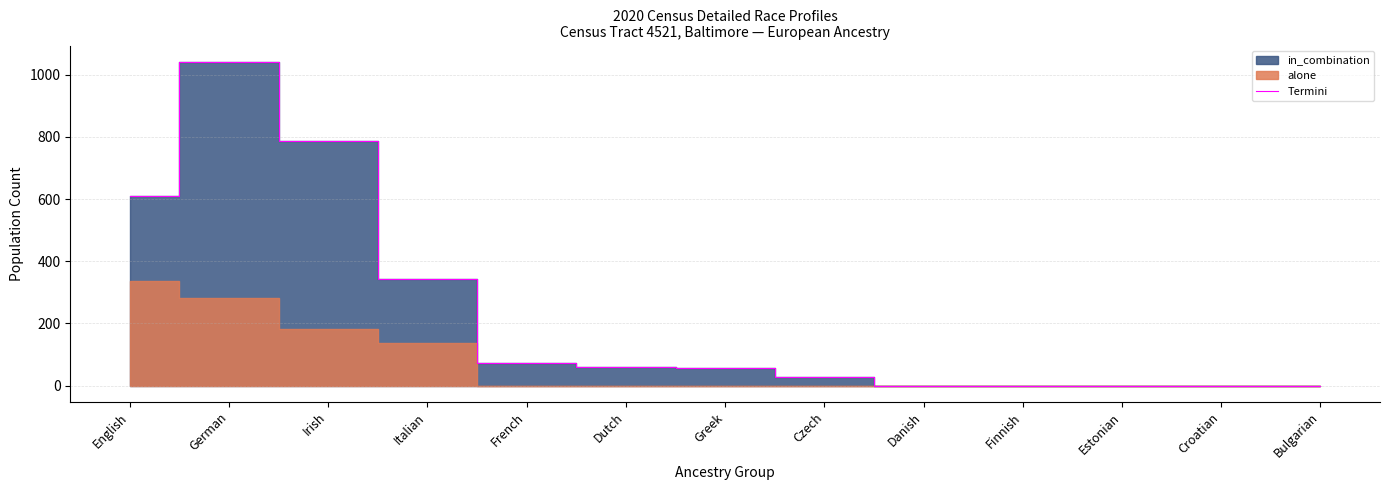

What is the label of the 4th point from the left?

Italian